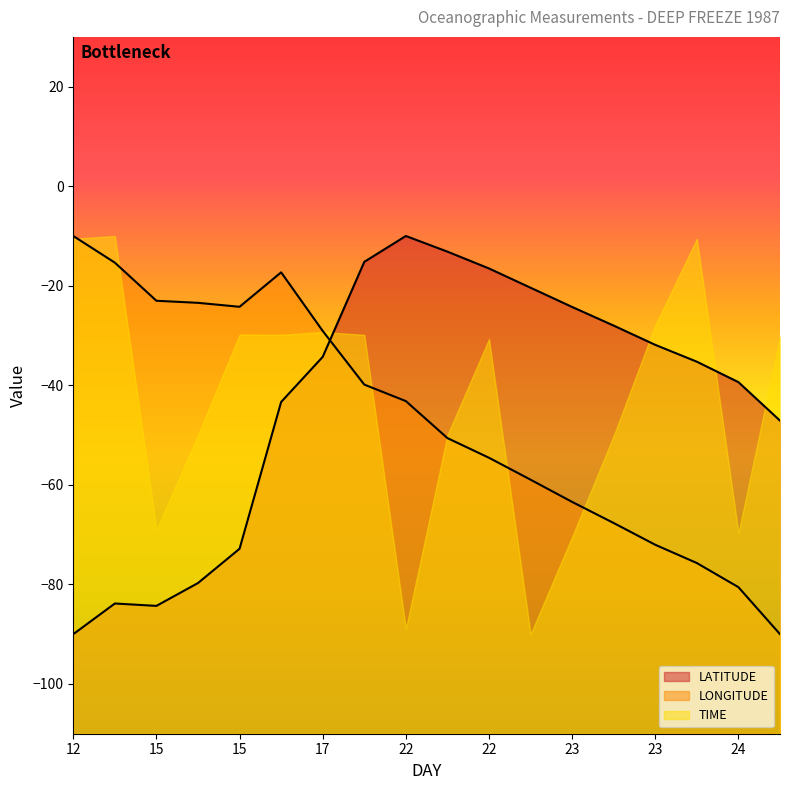

The LONGITUDE series shows -11.2 at 16. True or false?

False